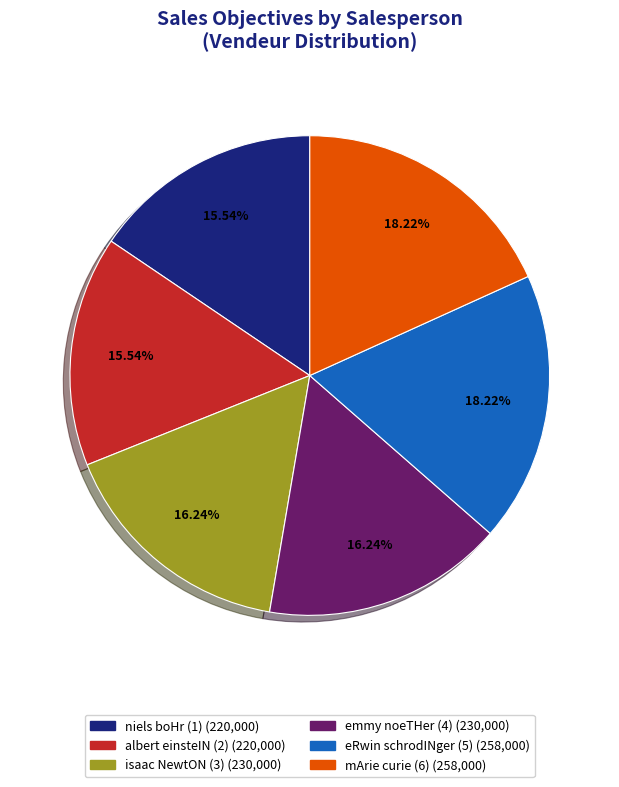

To the nearest percent, what is the combined percentage of isaac NewtON (3) and niels boHr (1)?

32%